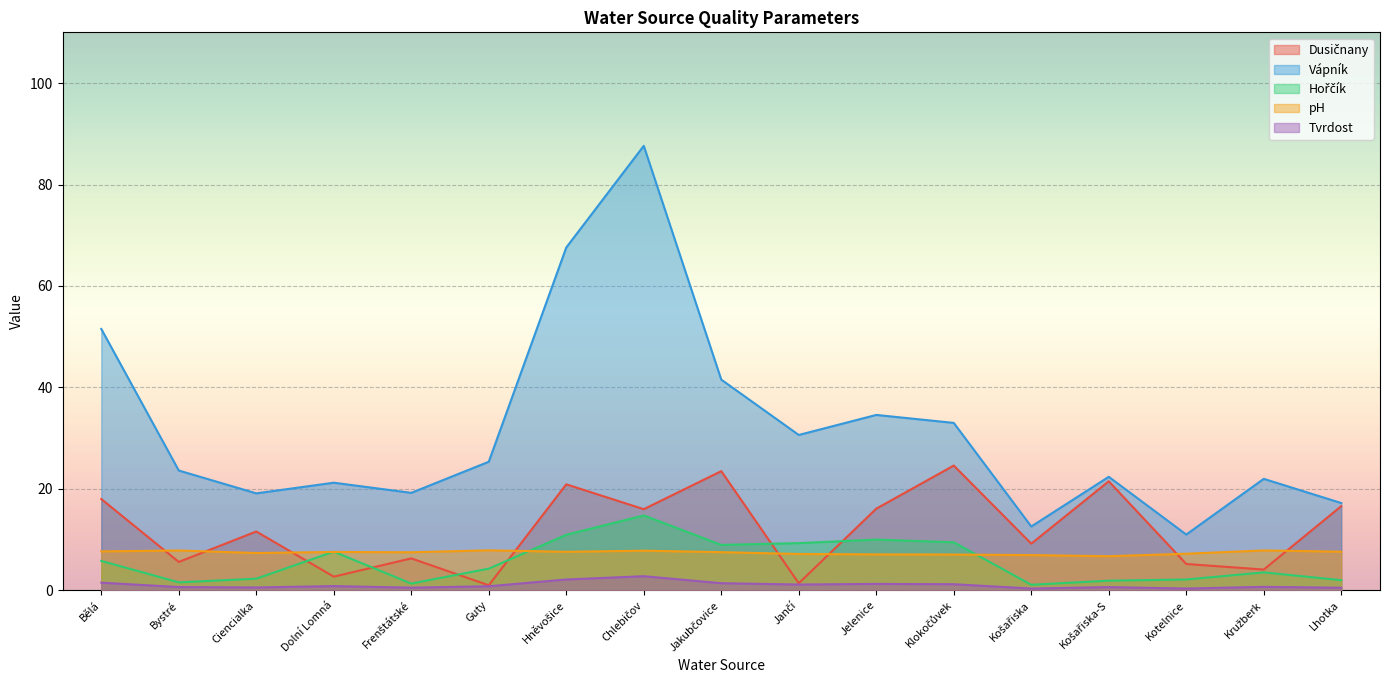

What is the value of the Tvrdost point at the 3rd from the left?

0.6